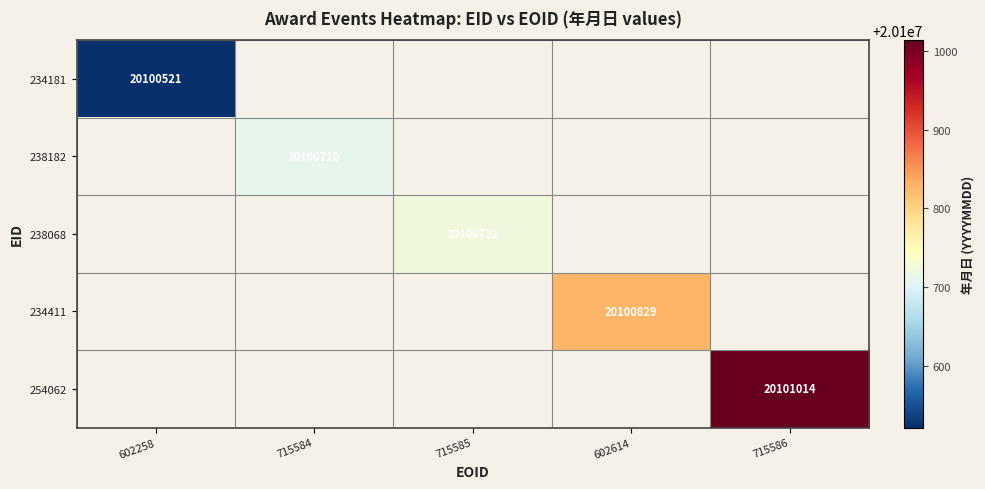

Which has a higher value, 715585 or 715586?

715586